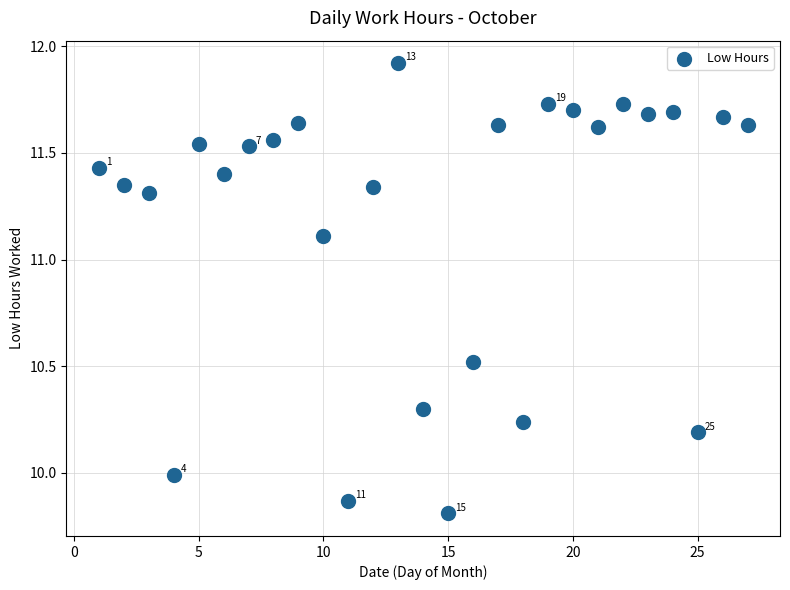

What is the range of Y values (max minus min)?

2.1